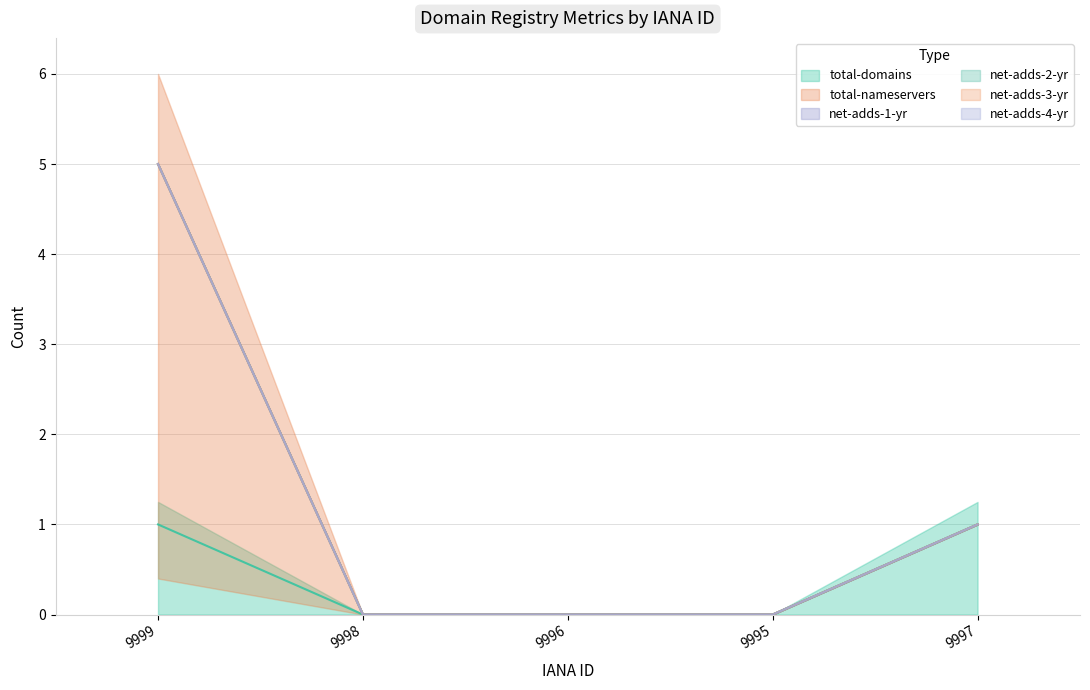

What is the average value of the total-nameservers series?

1